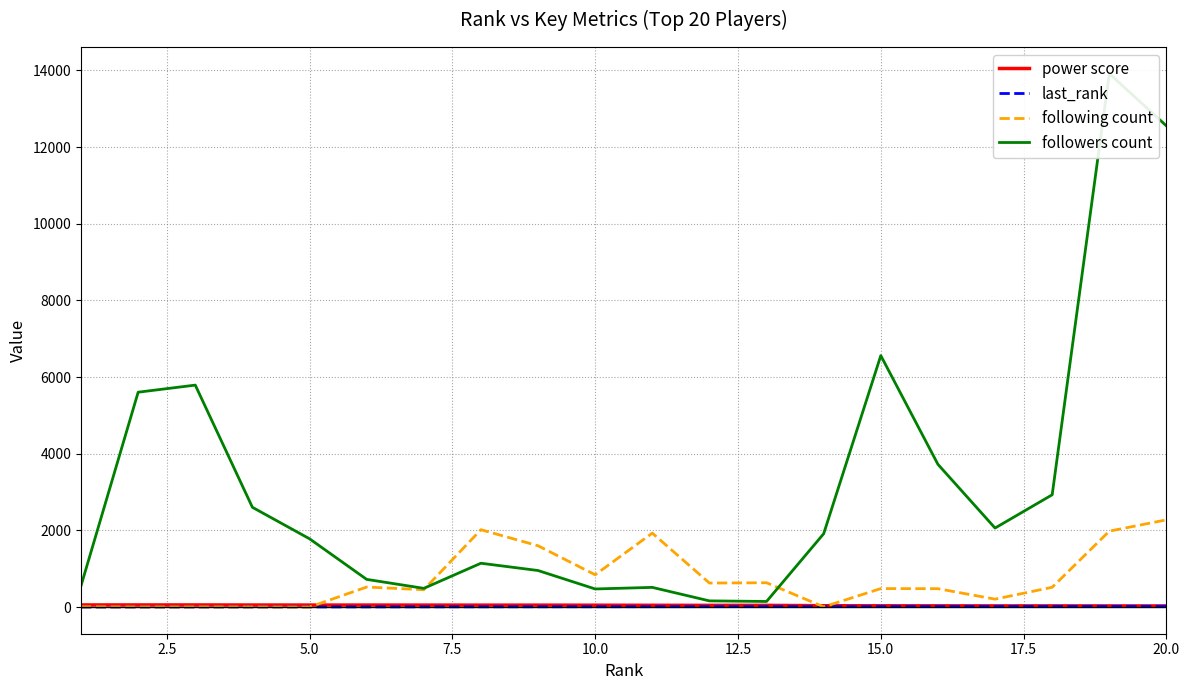

What is the maximum value for following count?

2276